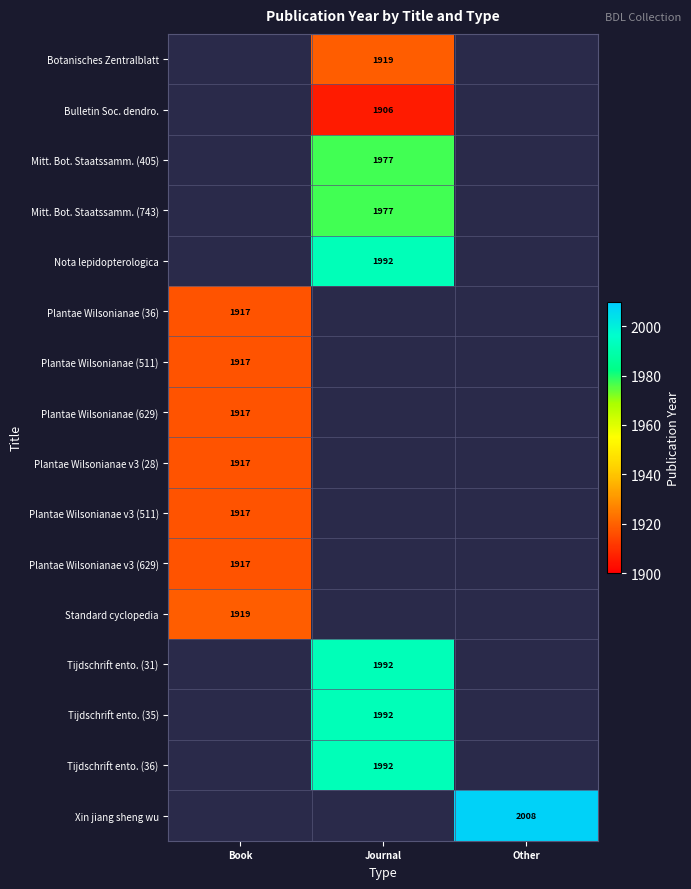

Which has a higher value, Book or Other?

Other